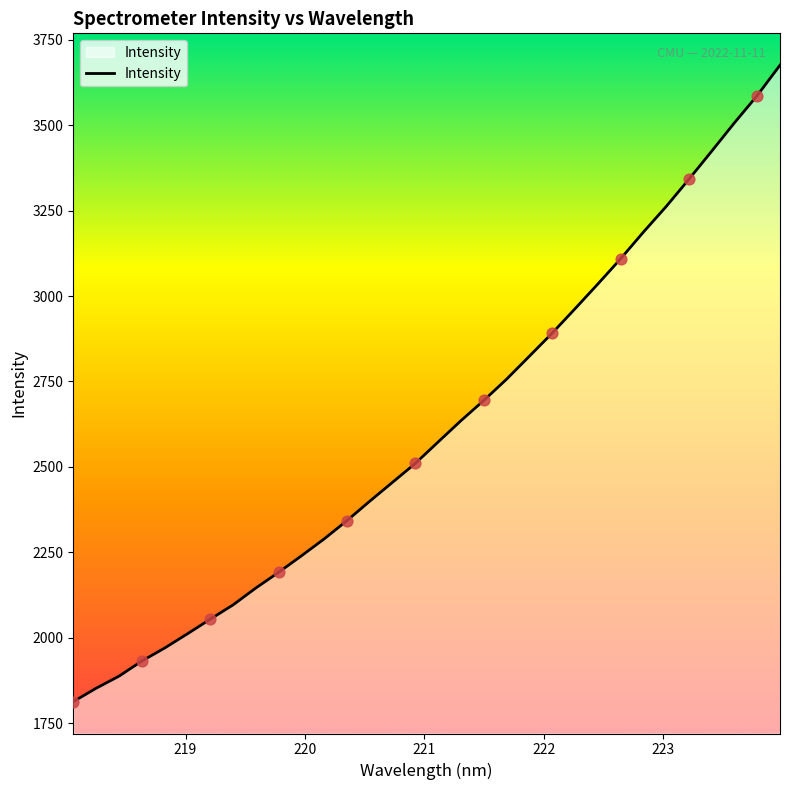

What is the maximum value shown in the chart?

3676.0